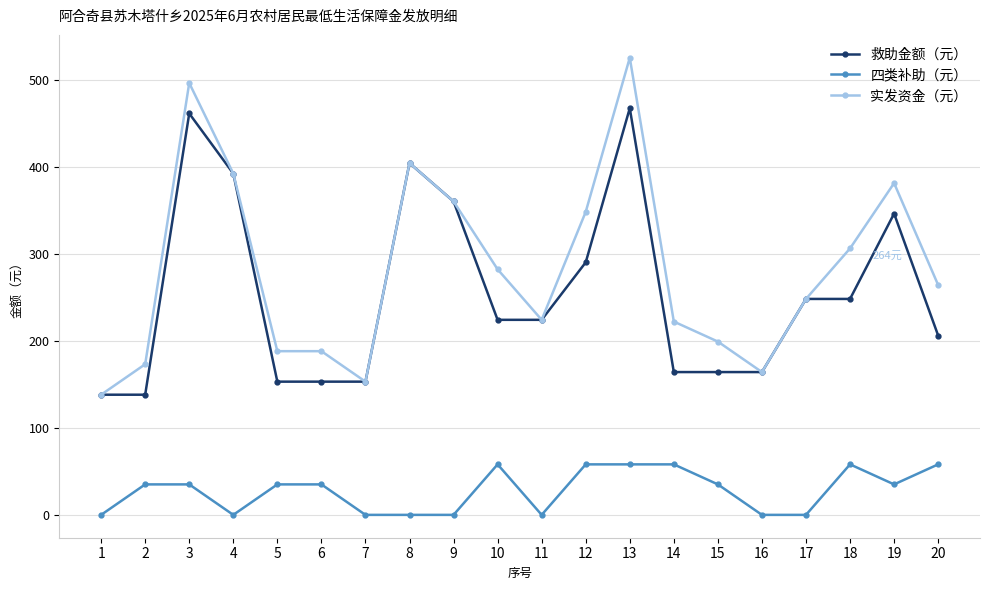

At which category does 实发资金（元） reach its first local peak?

3